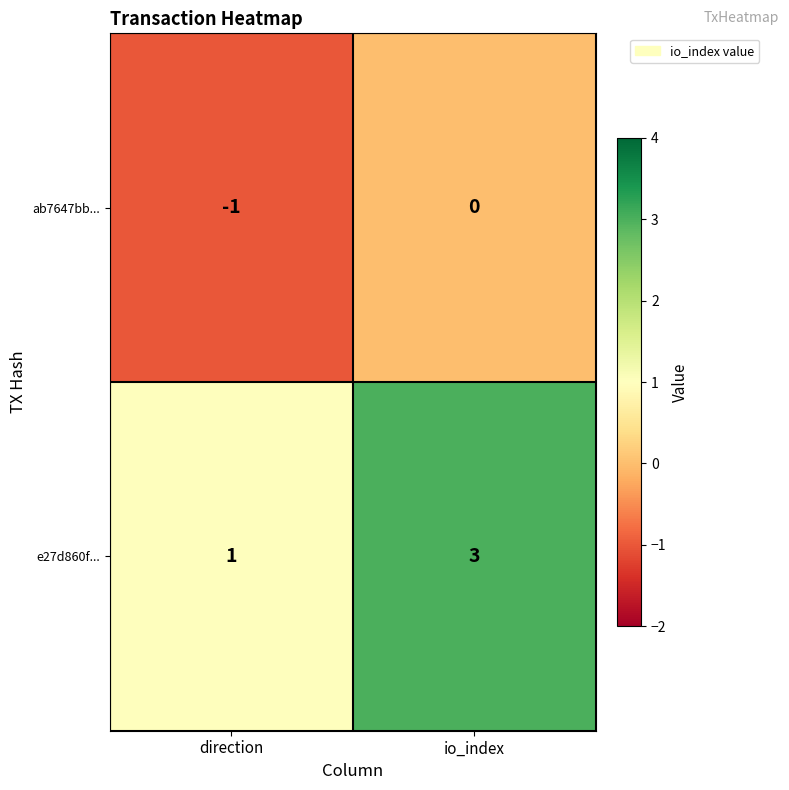

Which series has the largest range (max minus min)?

e27d860f...